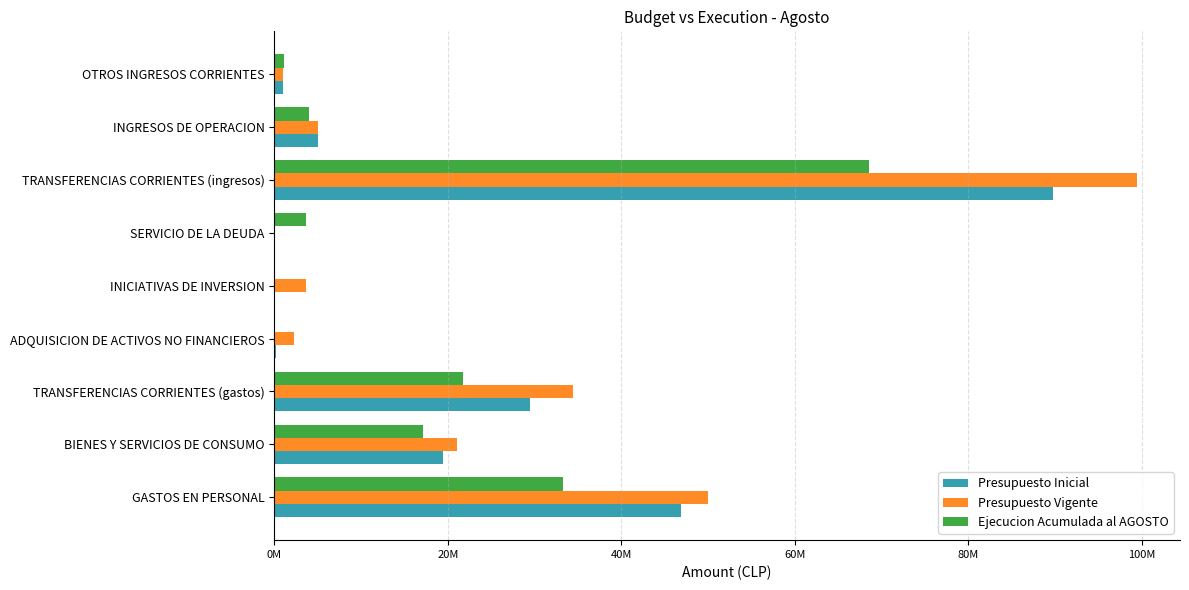

What are all the series names shown in the legend?

Presupuesto Inicial, Presupuesto Vigente, Ejecucion Acumulada al AGOSTO